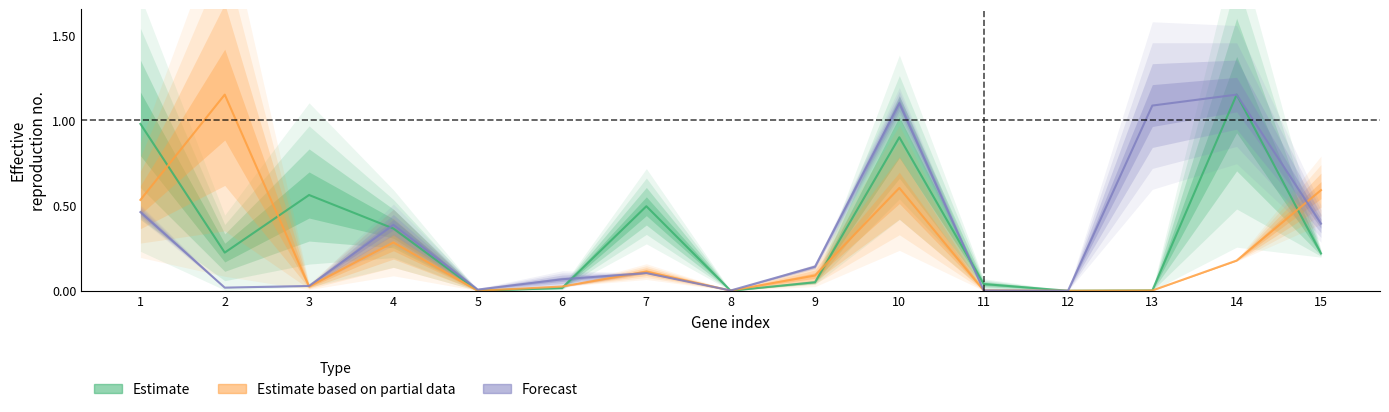

At how many categories does at least one series exceed 0?

14